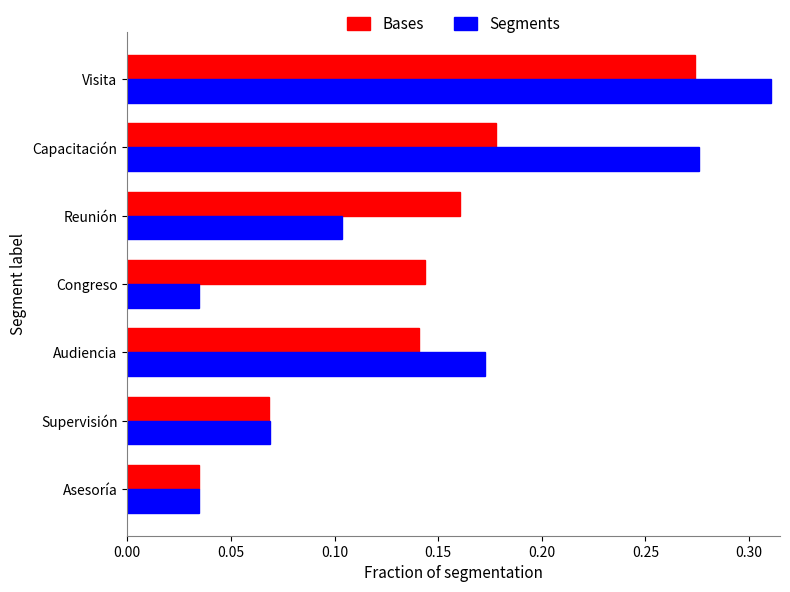

At which category does the chart reach its peak across all series?

Visita